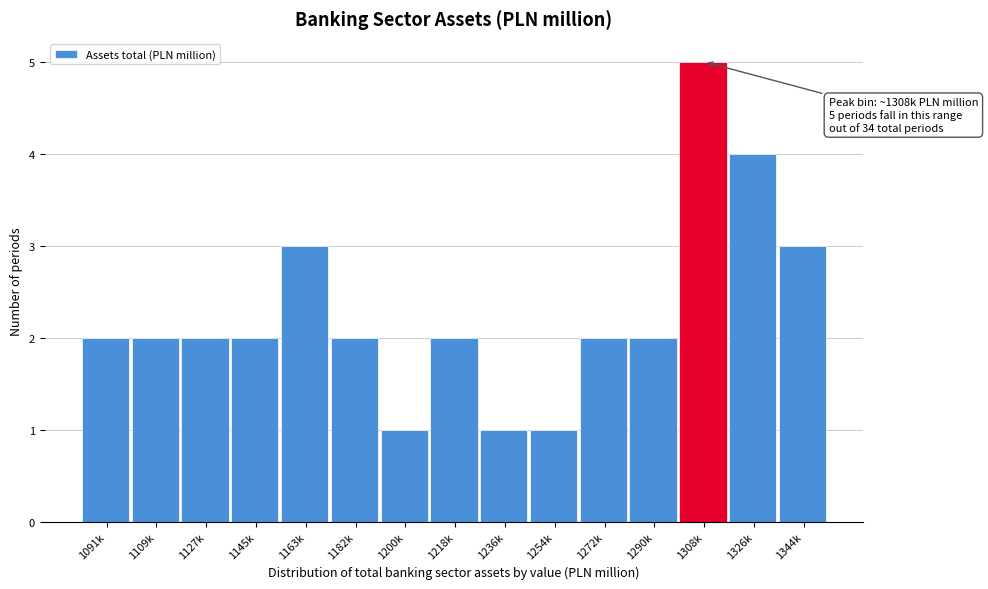

Reading right to left, what are all the values shown in this chart?

3	4	5	2	2	1	1	2	1	2	3	2	2	2	2